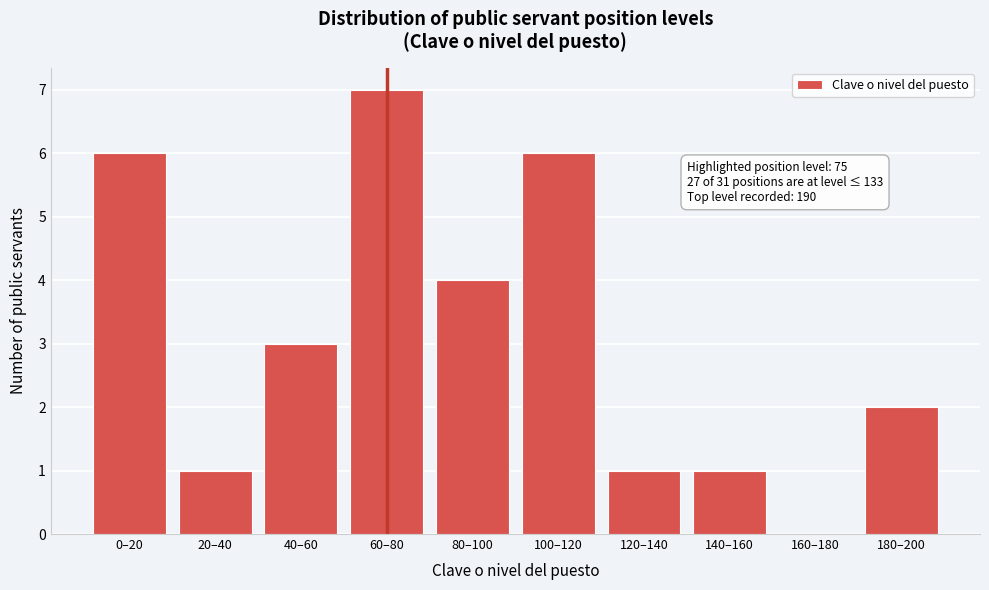

Reading left to right, transcribe all the data shown in this chart.

0–20=6	20–40=1	40–60=3	60–80=7	80–100=4	100–120=6	120–140=1	140–160=1	160–180=0	180–200=2